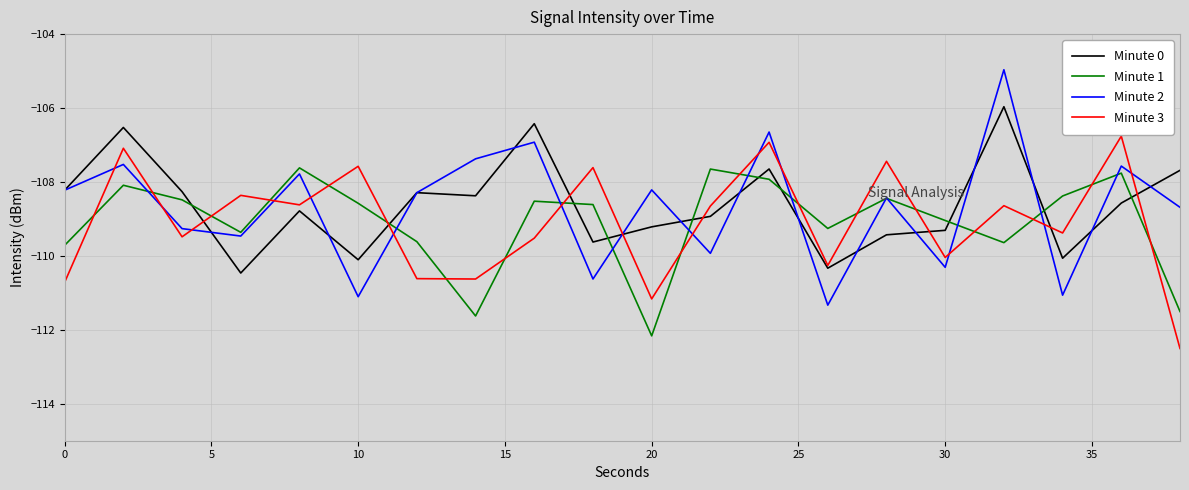

List the series in order of their peak value, highest first.

Minute 2, Minute 0, Minute 3, Minute 1